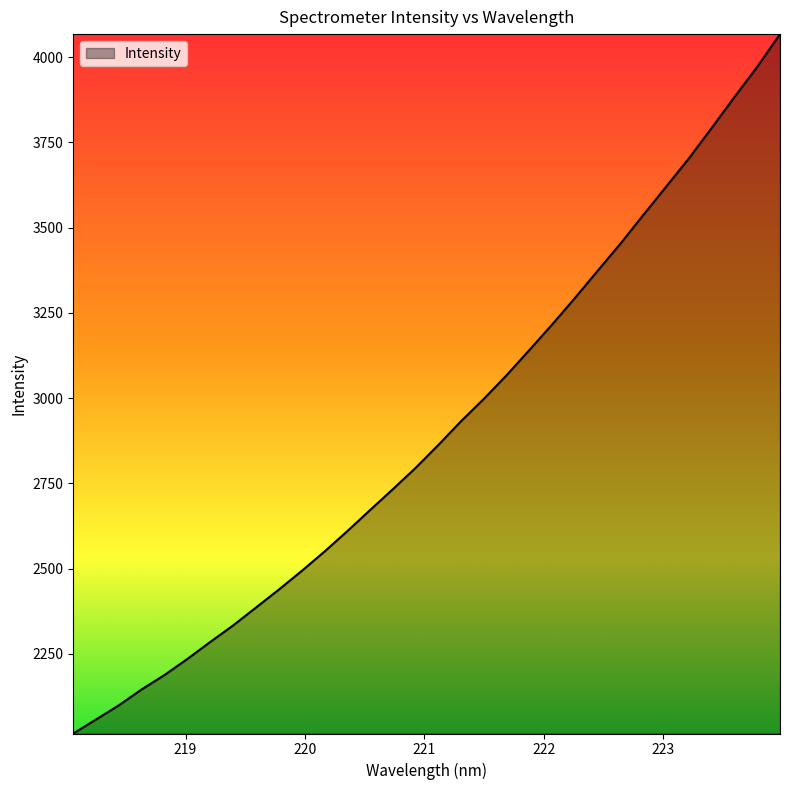

What is the greatest value displayed?

4067.9